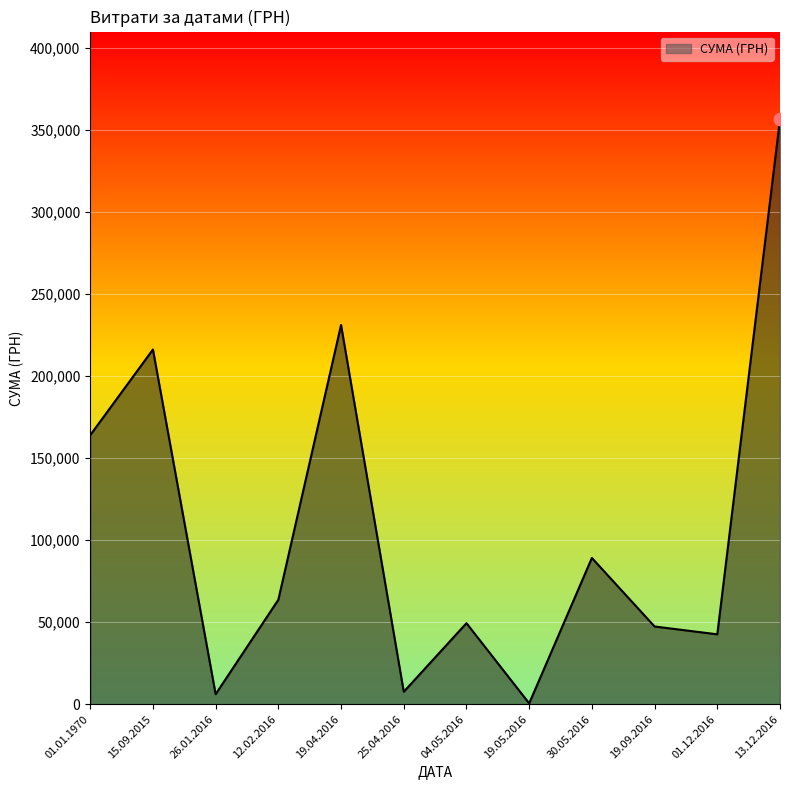

Approximately how many times larger is the value at 30.05.2016 compared to 15.09.2015?

0.4